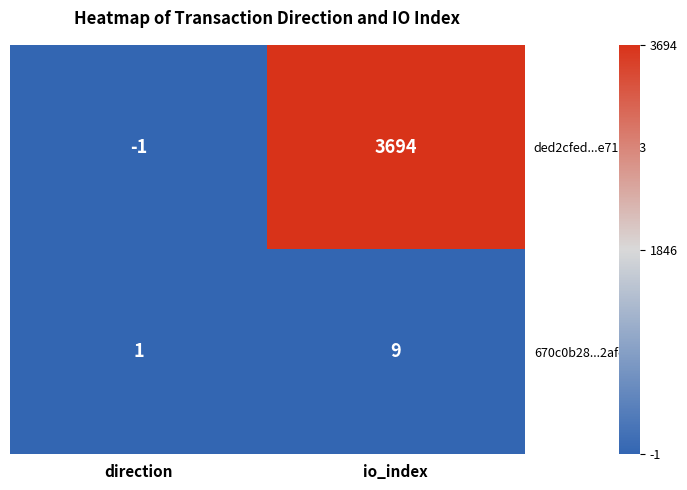

Rank the series at direction from highest to lowest value.

670c0b28...2afc1, ded2cfed...e711673